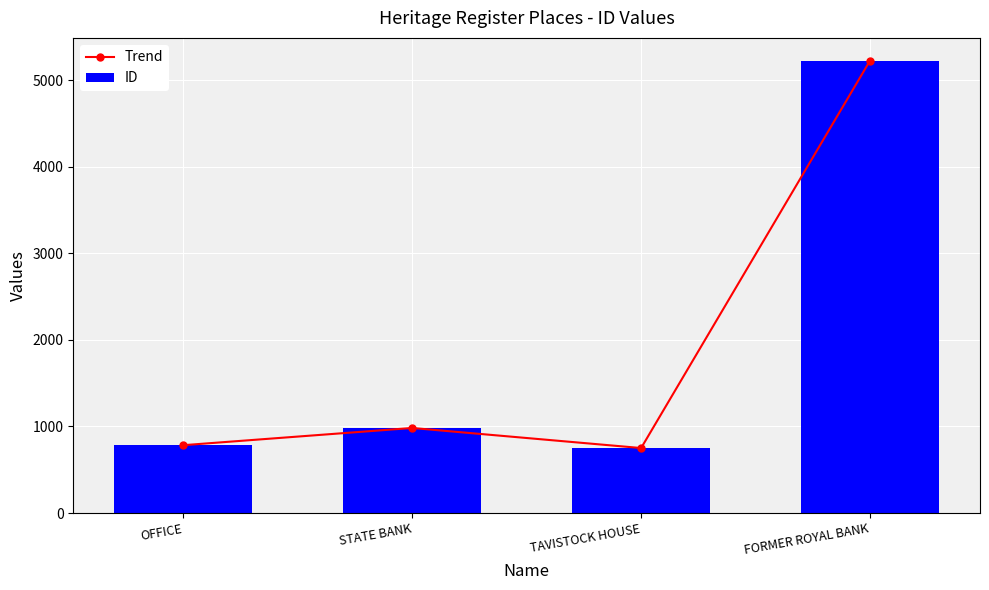

Reading left to right, extract all data points from this chart.

Trend: 784	983	751	5229
ID: 784	983	751	5229